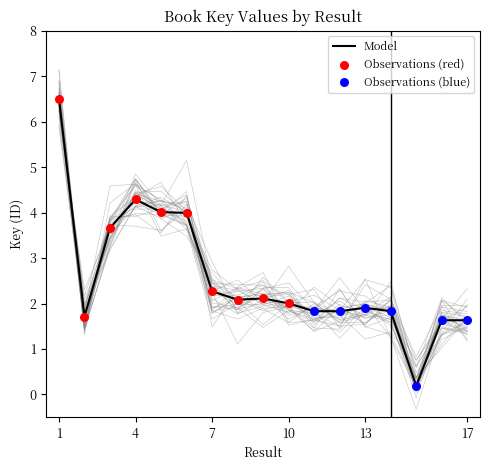

Approximately how many times larger is the value at 9 compared to 7?

0.9